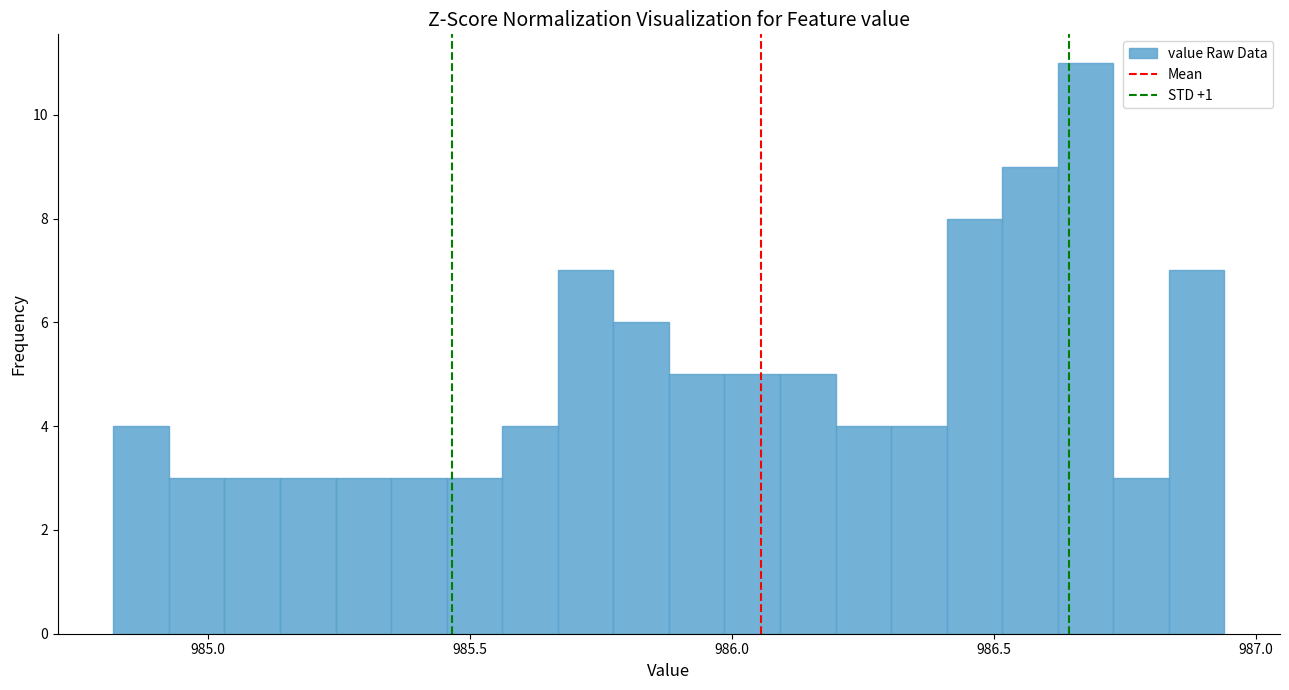

Read against the x-axis, roughly where is the centre of the tallest bar?

986.70